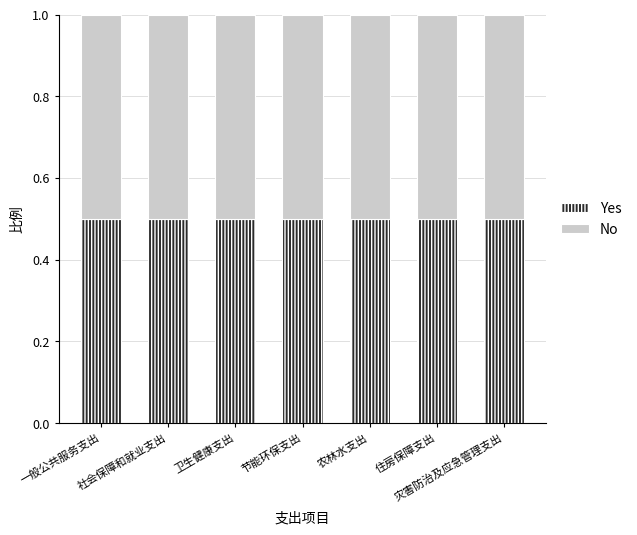

Is it true that Yes equals 156.0 at 社会保障和就业支出?

False